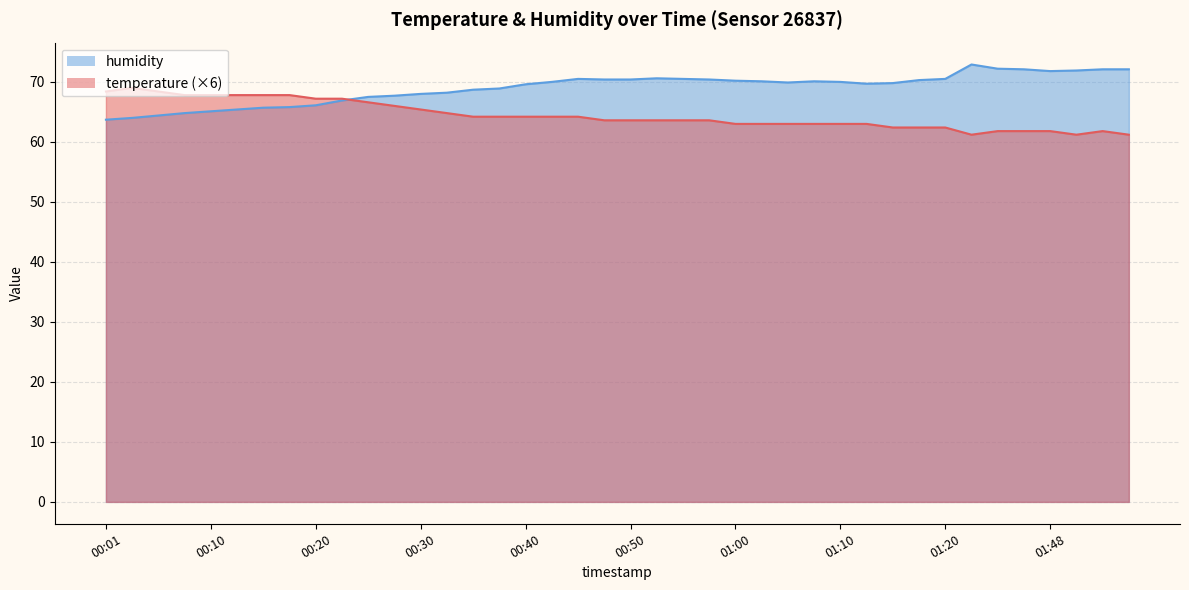

Is the value of temperature at 00:06 greater than the value of humidity at 01:15?

No